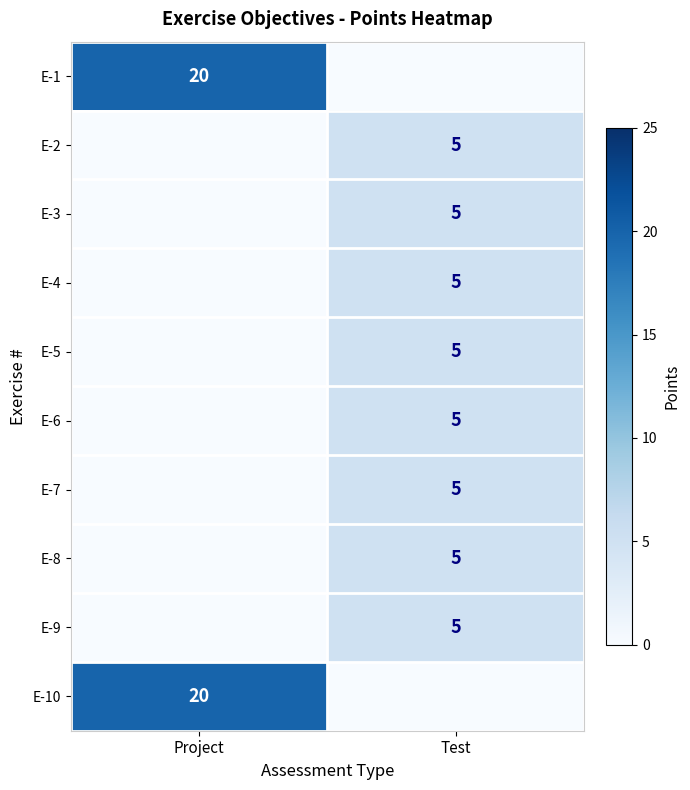

The value of E-9 at Test is 8. True or false?

False